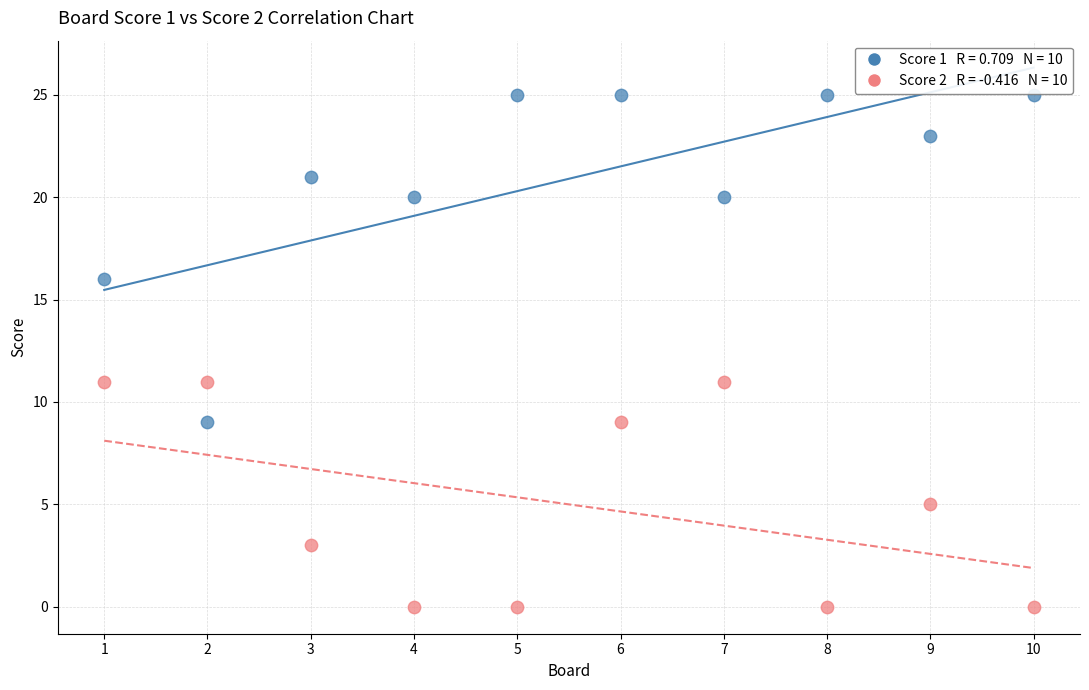

Across all data points, what is the range of Y values (max minus min)?

25